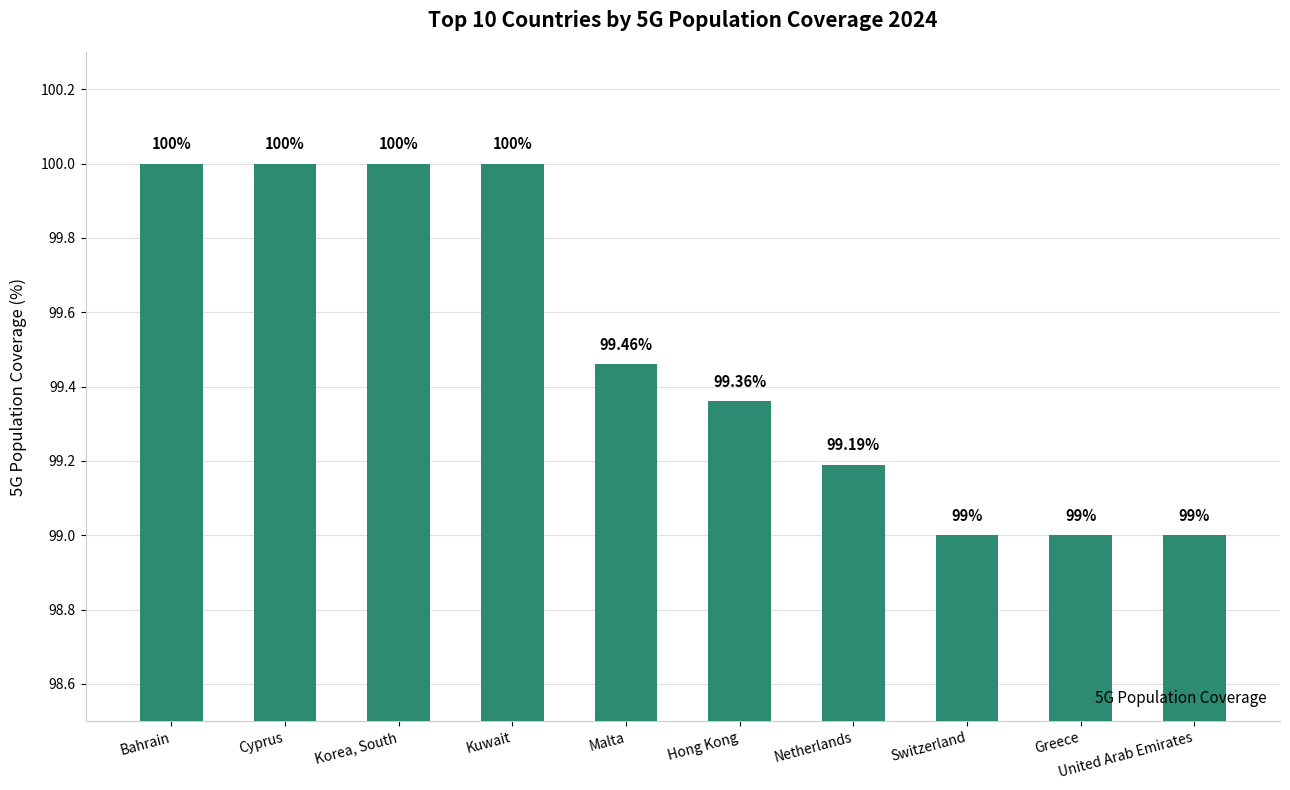

Reading right to left, what are all the values shown in this chart?

United Arab Emirates=99.0	Greece=99.0	Switzerland=99.0	Netherlands=99.2	Hong Kong=99.4	Malta=99.5	Kuwait=100.0	Korea, South=100.0	Cyprus=100.0	Bahrain=100.0